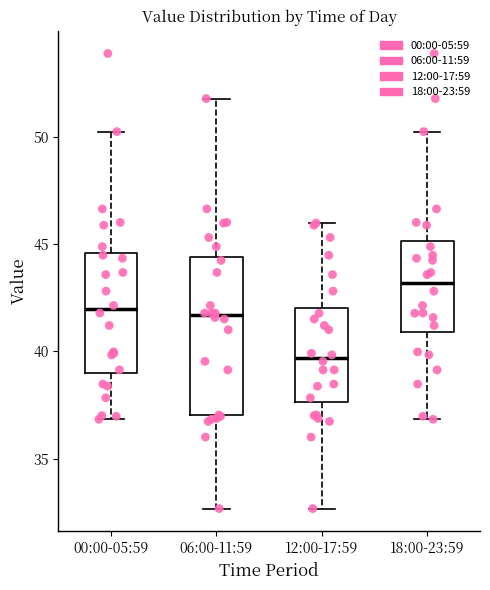

Where does the median line of the box for 18:00-23:59 sit on the y-axis? The values are not printed on the chart, so give them approximately, as read against the axis.

43.0